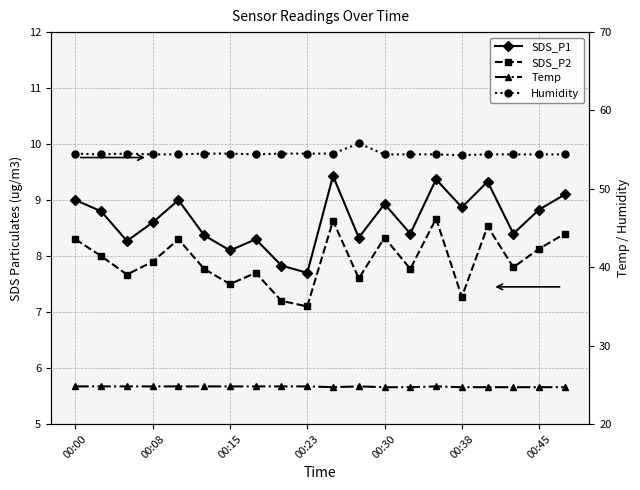

At how many categories does at least one series exceed 49?

20